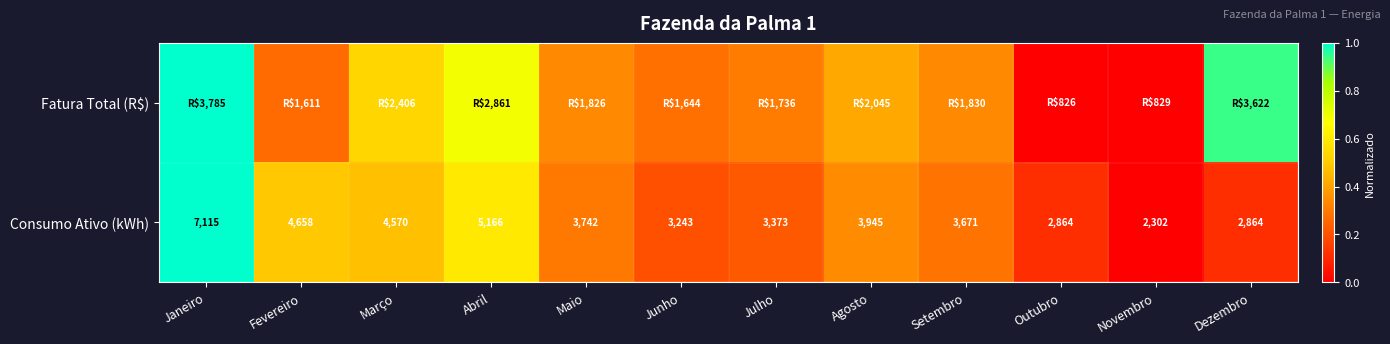

At which label is Consumo Ativo (kWh) closest to 4708?

Fevereiro